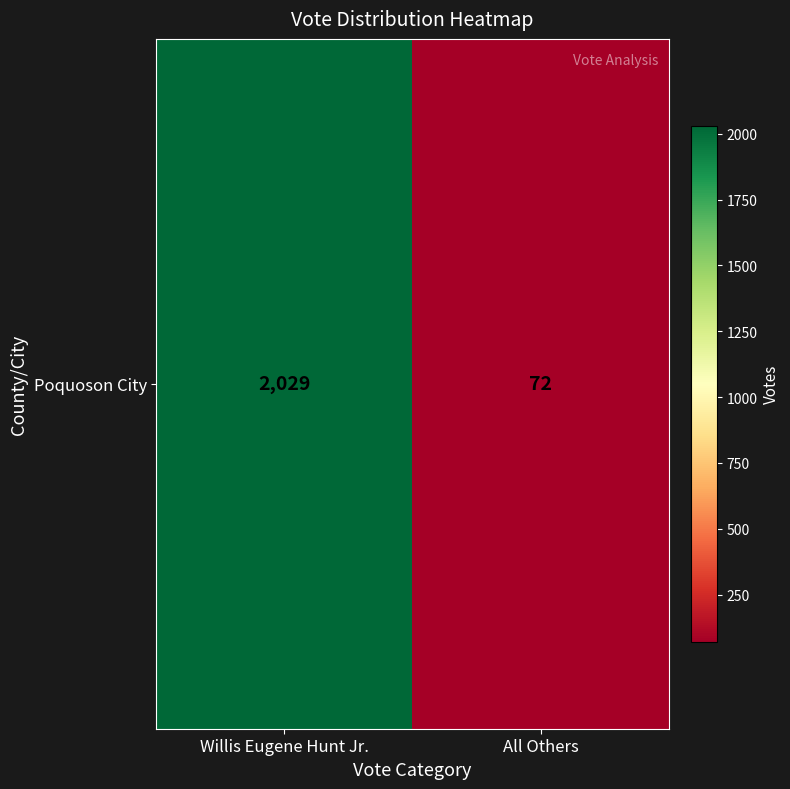

Is it true that the value at All Others is 72?

True